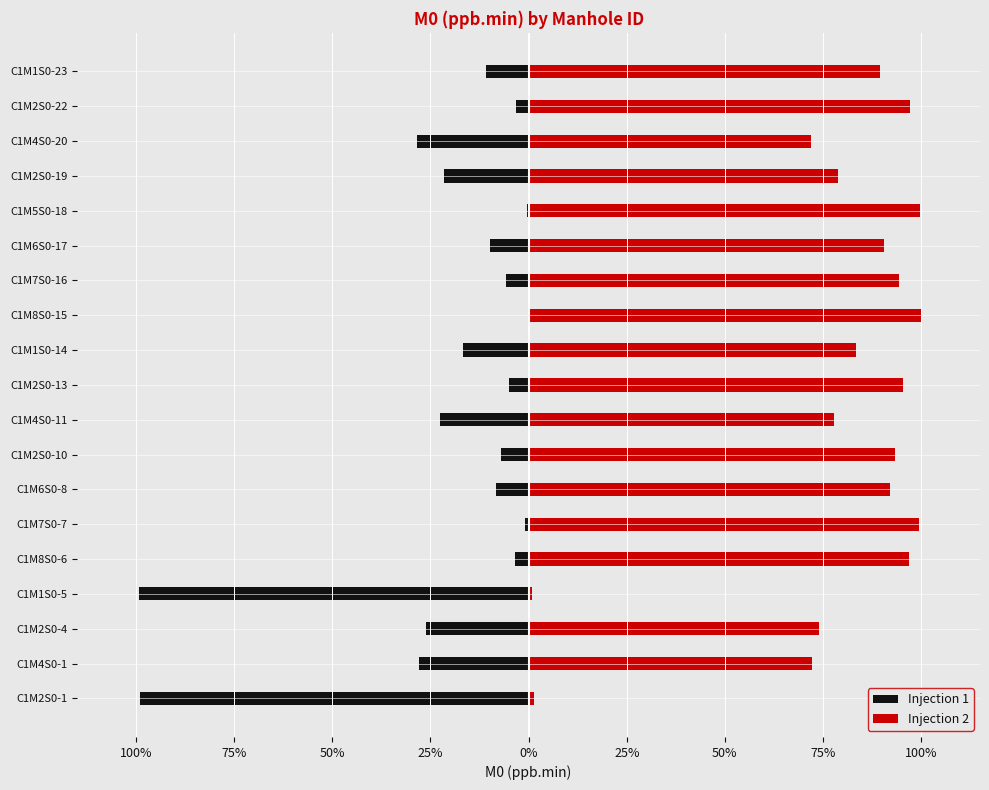

What is the difference between the maximum and minimum values in the Injection 1 series?

98.8